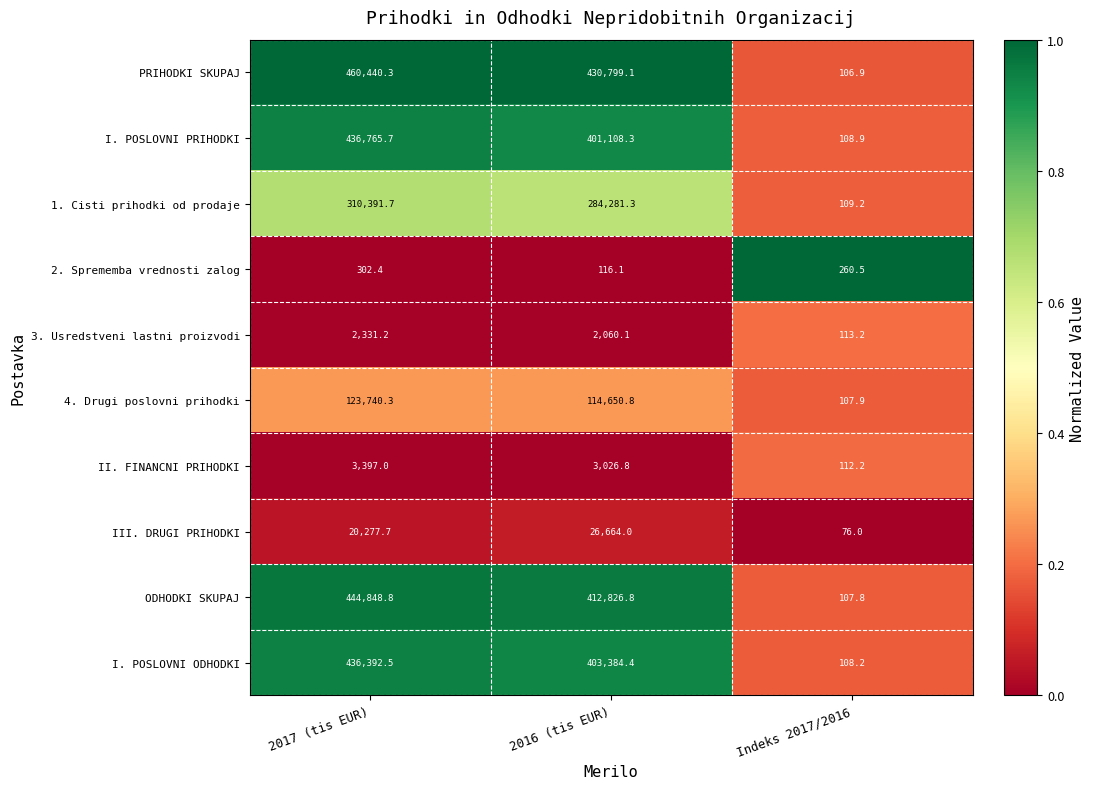

The ODHODKI SKUPAJ series shows 189.6 at Indeks 2017/2016. True or false?

False